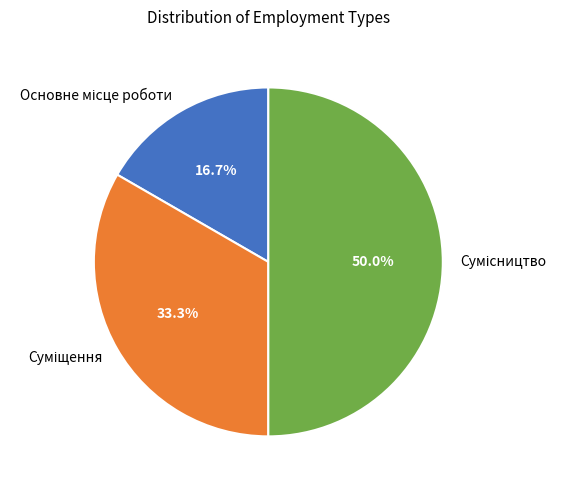

How many slices are in this pie chart?

3